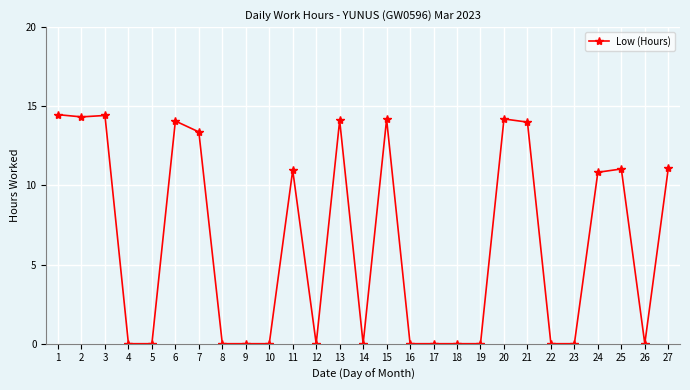

The value at 5 is -4.7. True or false?

False